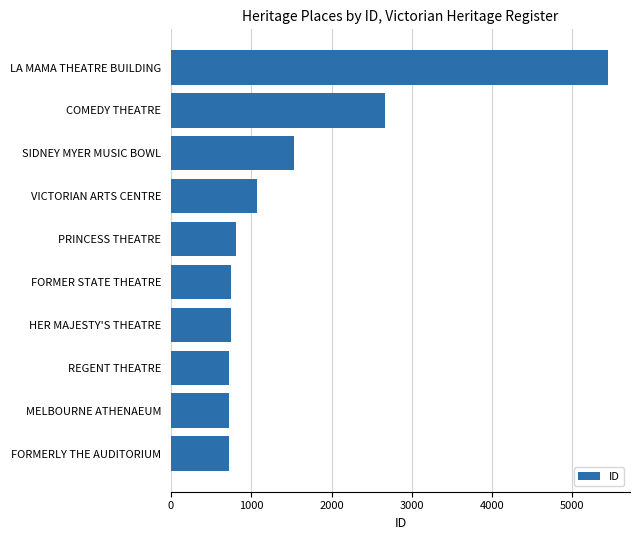

Approximately how many times larger is the value at SIDNEY MYER MUSIC BOWL compared to LA MAMA THEATRE BUILDING?

0.3